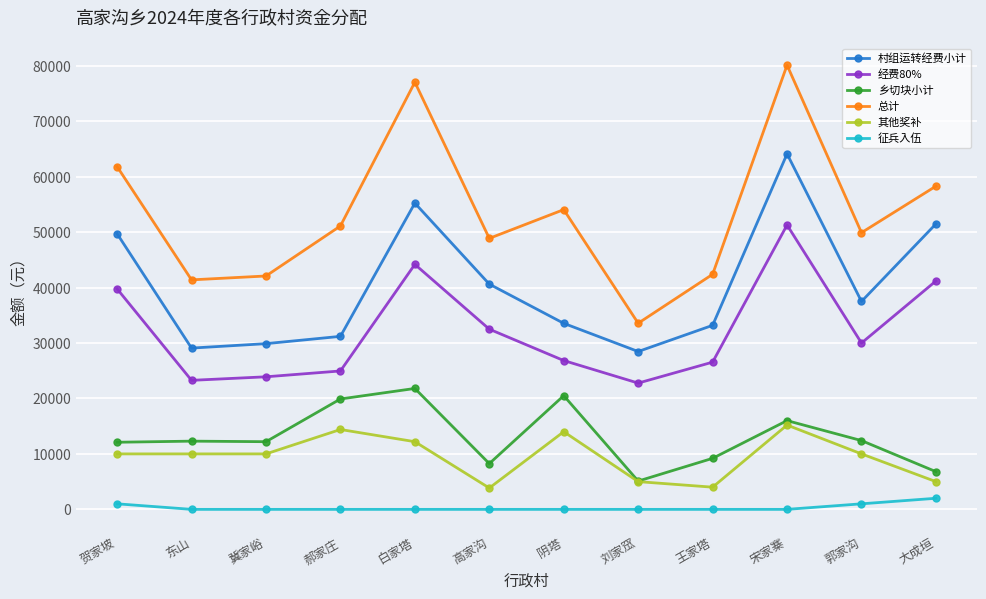

What is the difference between the second highest and minimum values in the 乡切块小计 series?

15400.0